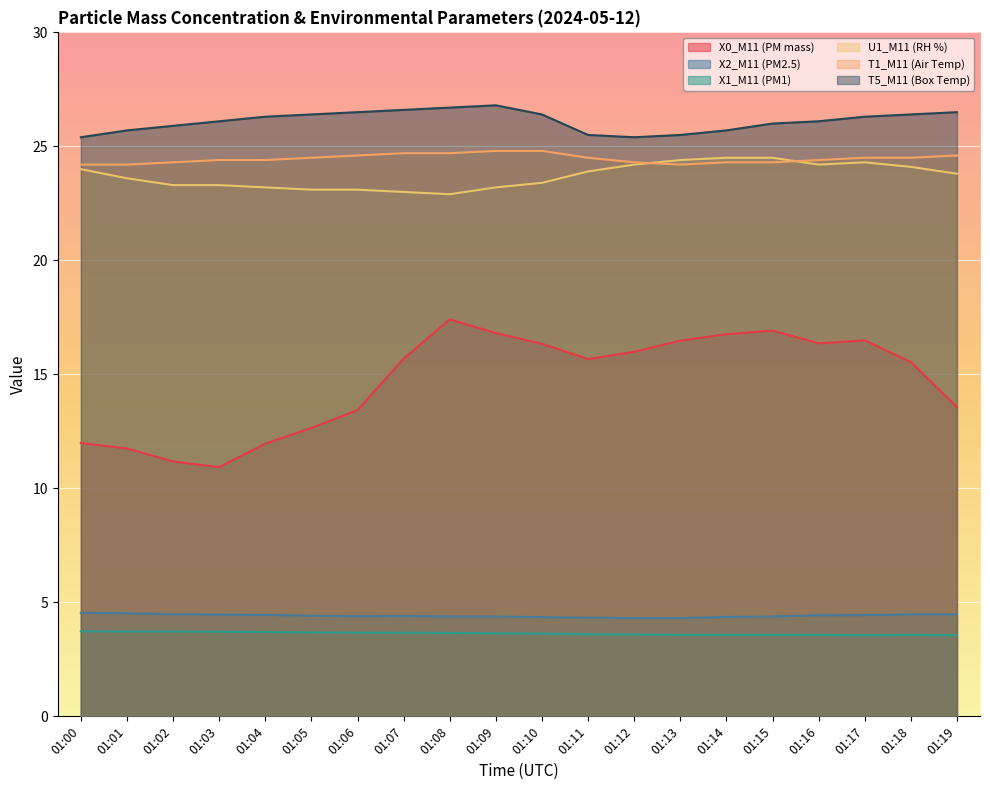

True or false: T1_M11 (Air Temp) and U1_M11 (RH %) cross at least once.

True